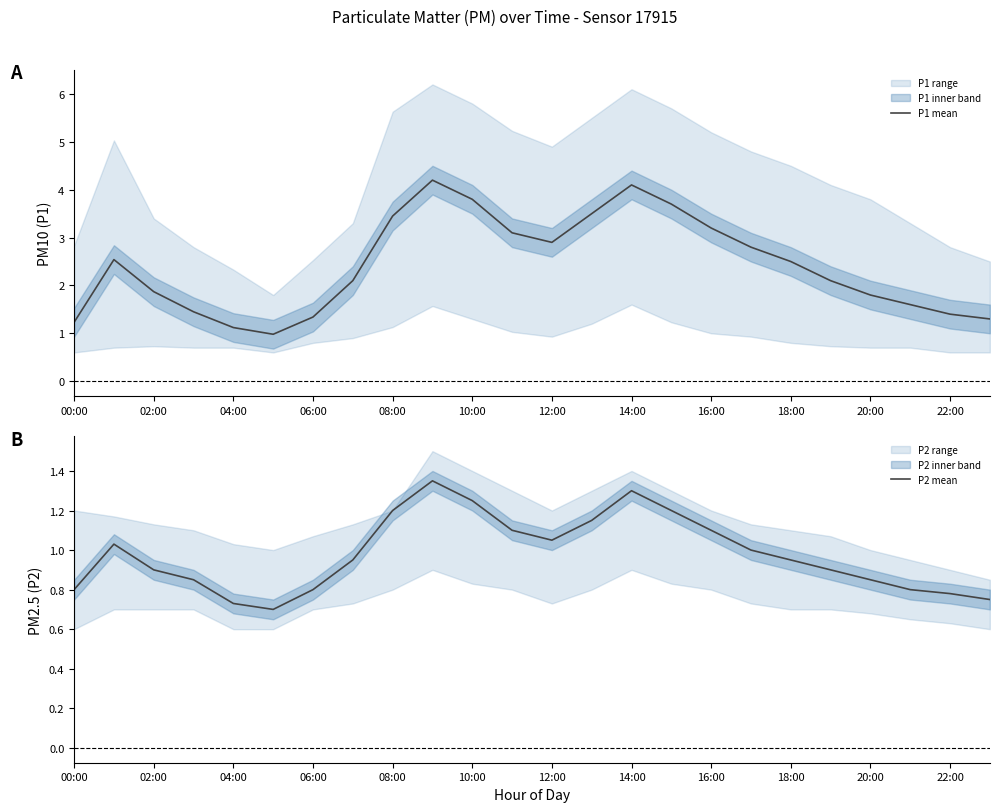

What is the difference between the second highest and second lowest values in the P1 mean series?

3.0